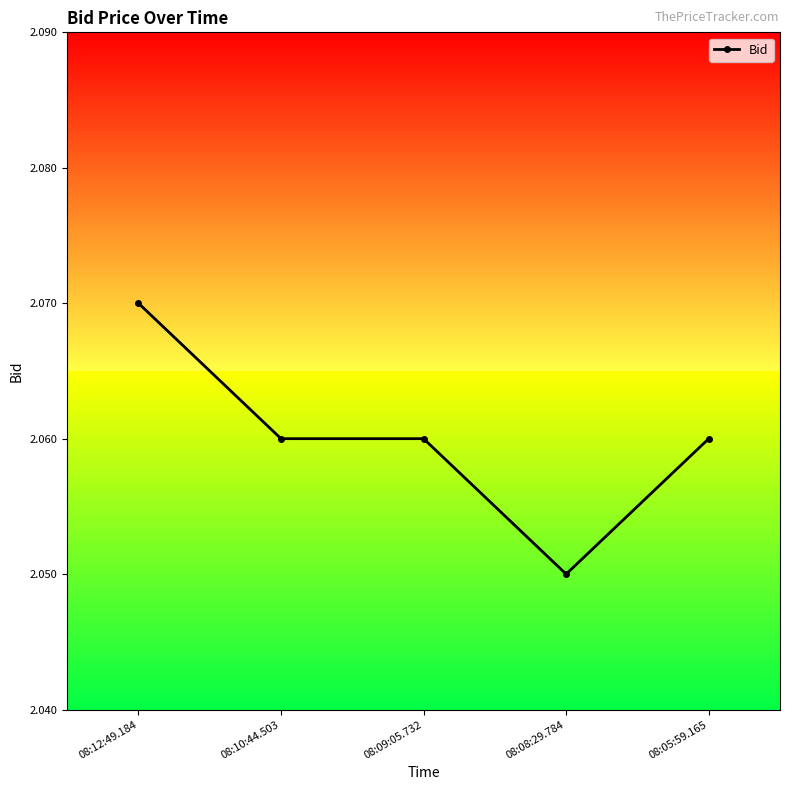

What is the label of the 5th point from the left?

08:05:59.165